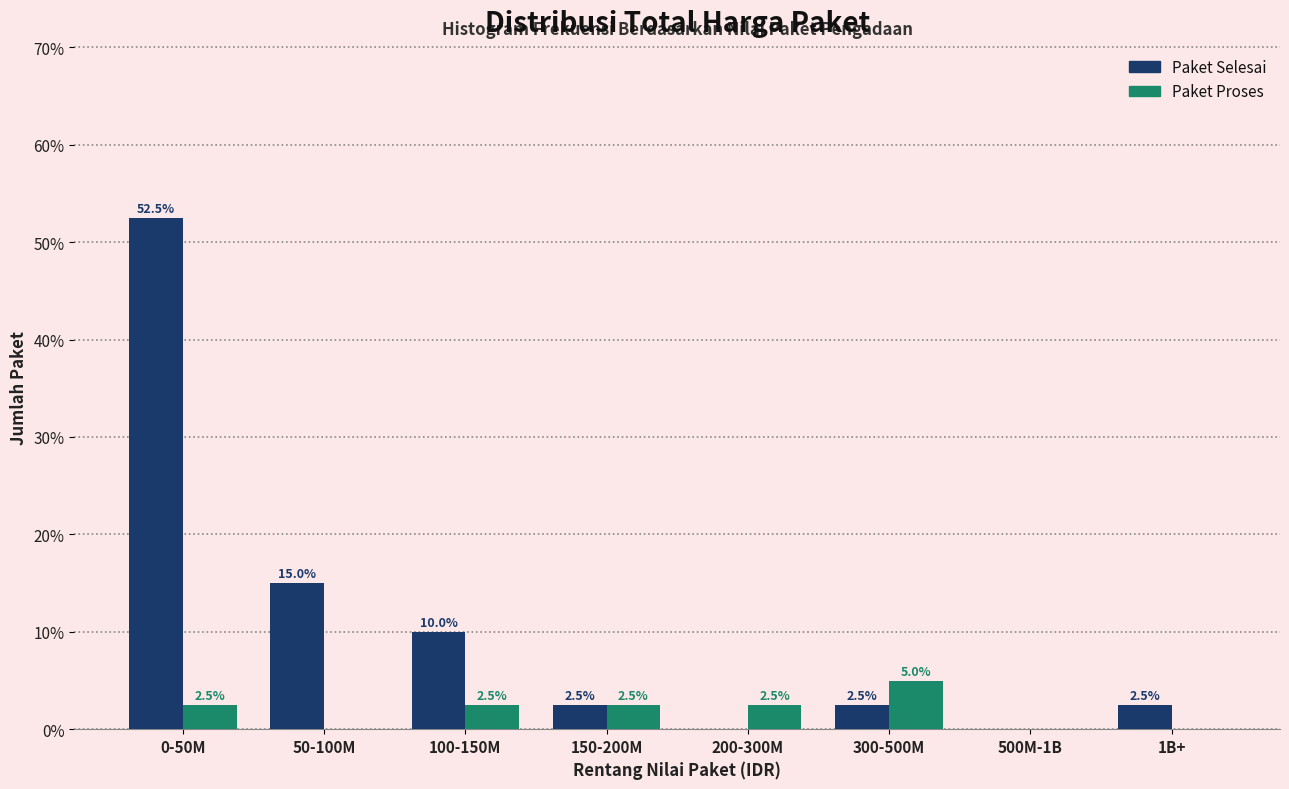

Reading left to right, what are all the values shown in this chart?

Paket Selesai: 0-50M=52.5	50-100M=15.0	100-150M=10.0	150-200M=2.5	200-300M=0.0	300-500M=2.5	500M-1B=0.0	1B+=2.5
Paket Proses: 0-50M=2.5	50-100M=0.0	100-150M=2.5	150-200M=2.5	200-300M=2.5	300-500M=5.0	500M-1B=0.0	1B+=0.0